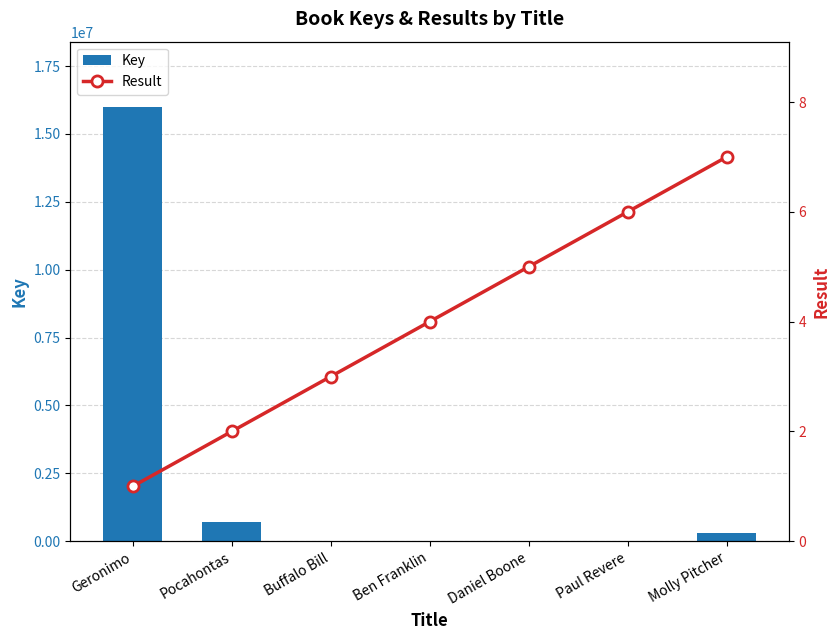

The Result series shows 4 at Buffalo Bill. True or false?

False